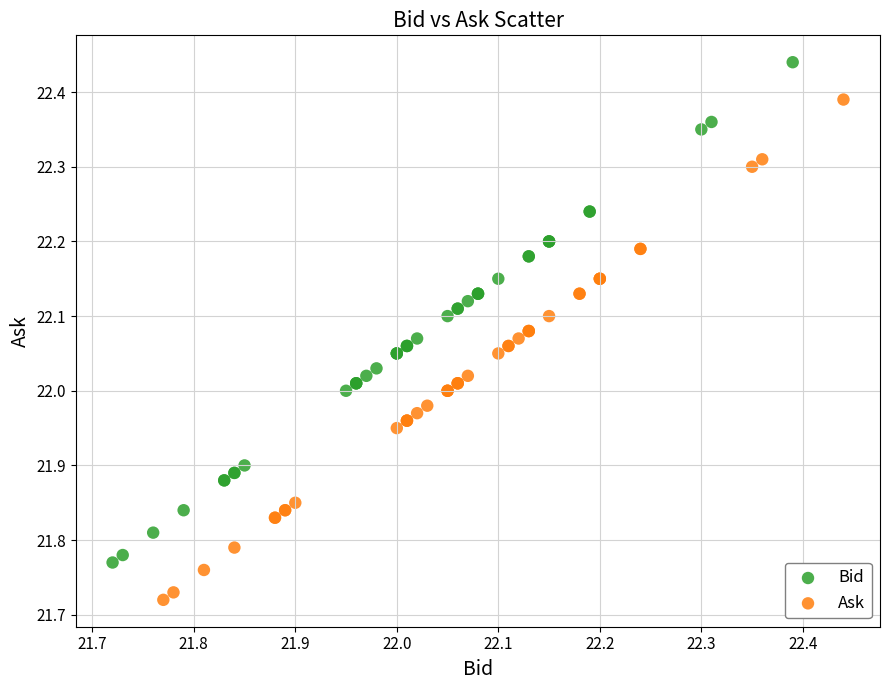

Which series reaches the maximum Y coordinate?

Bid